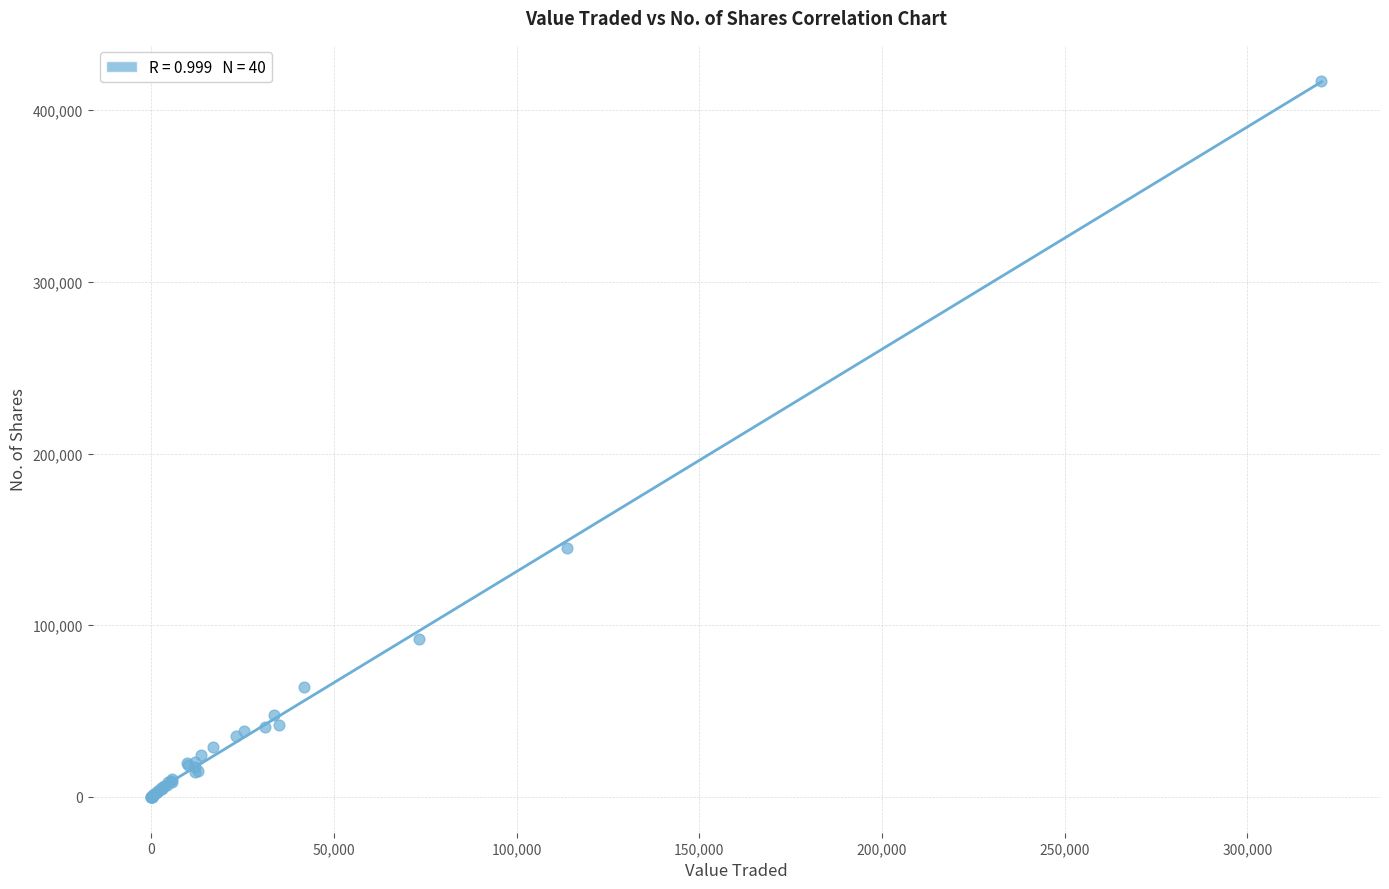

What Y value in the scatter plot is closest to 208598?

144833